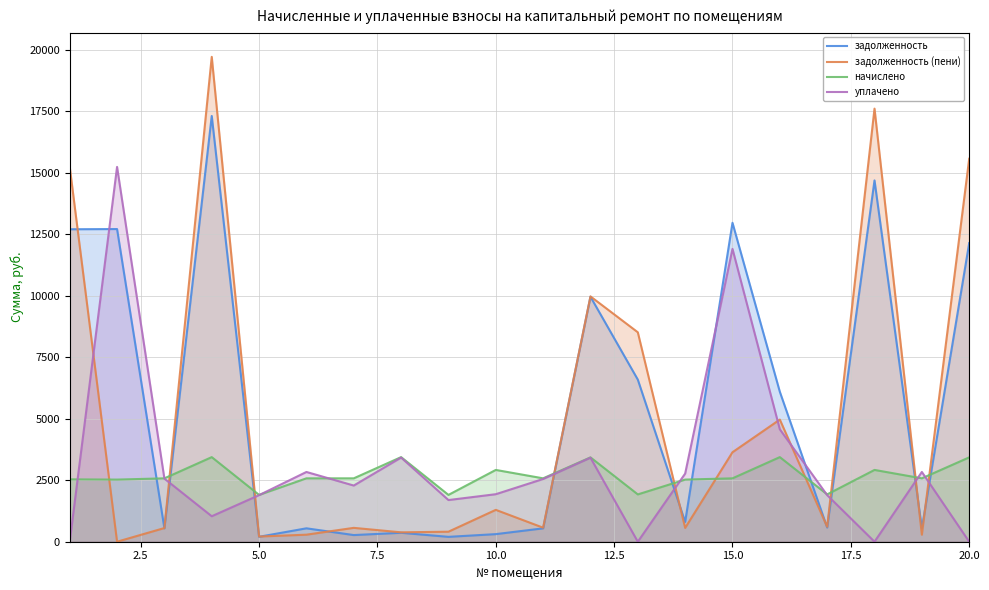

What is the greatest value displayed?

19711.8